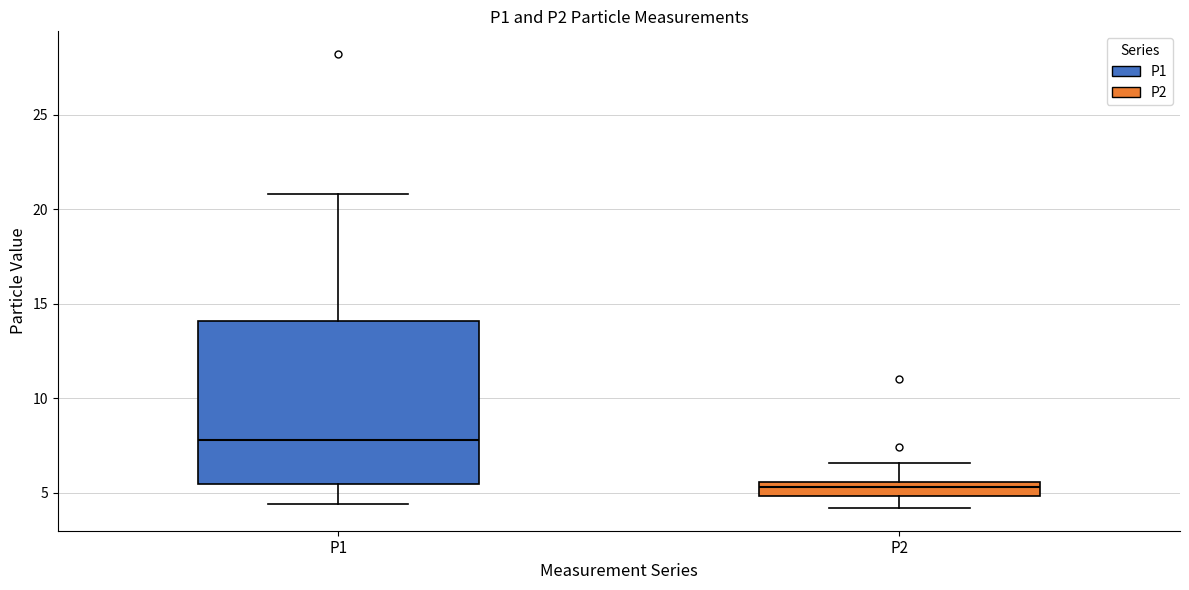

Which box's median line is the highest?

P1